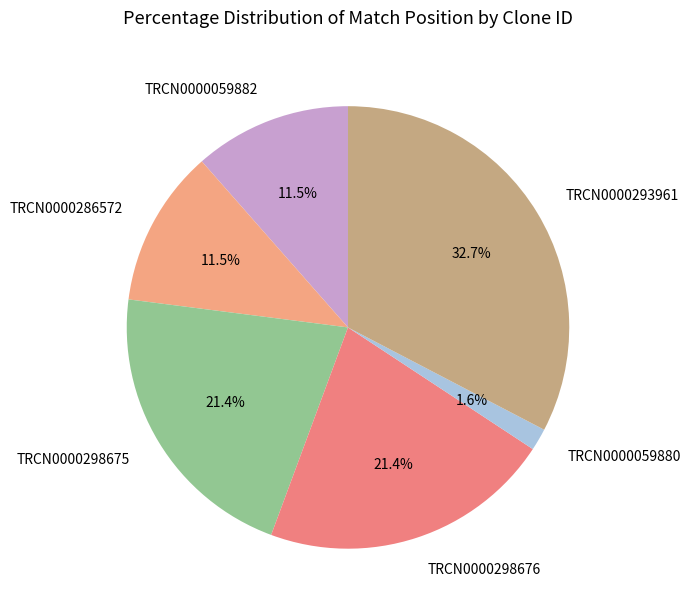

How many slices are in this pie chart?

6